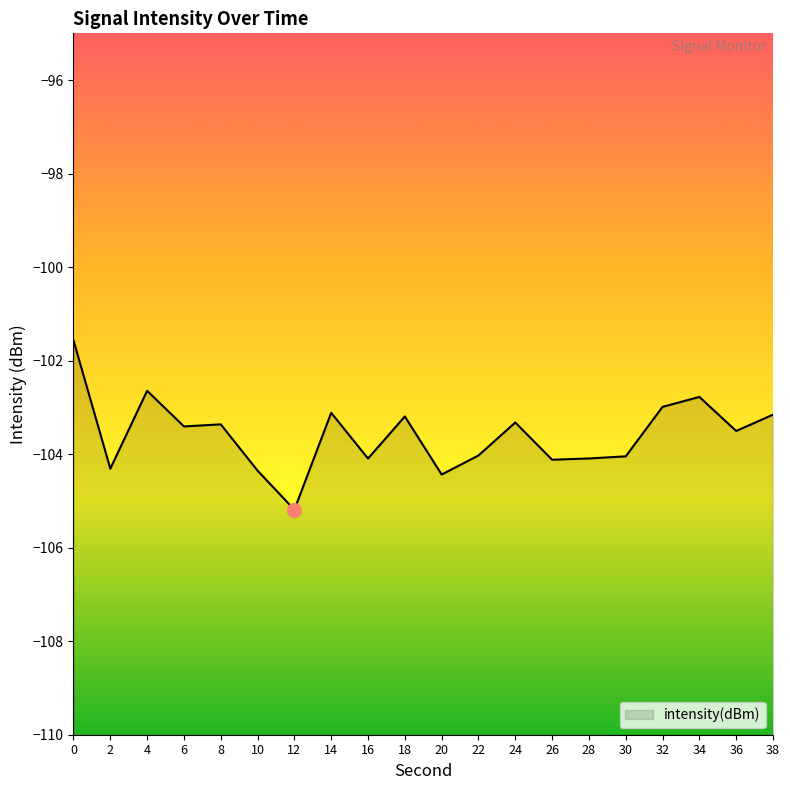

What is the difference between the second highest and minimum values?

2.5